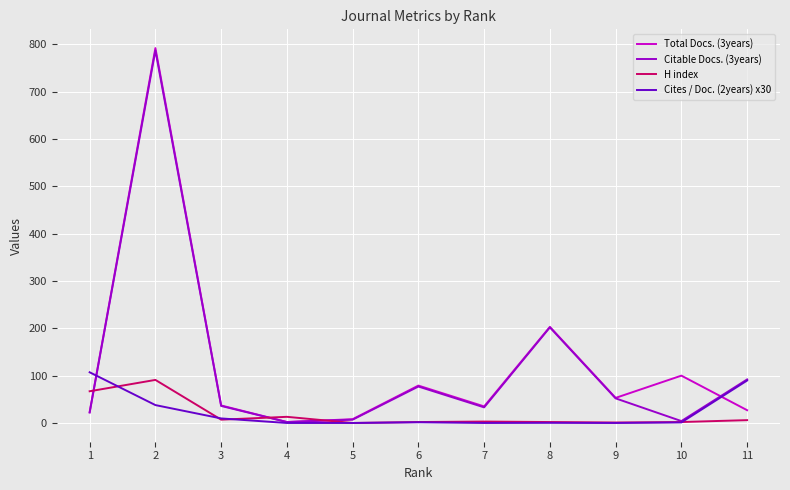

Where is the first local maximum for H index?

2